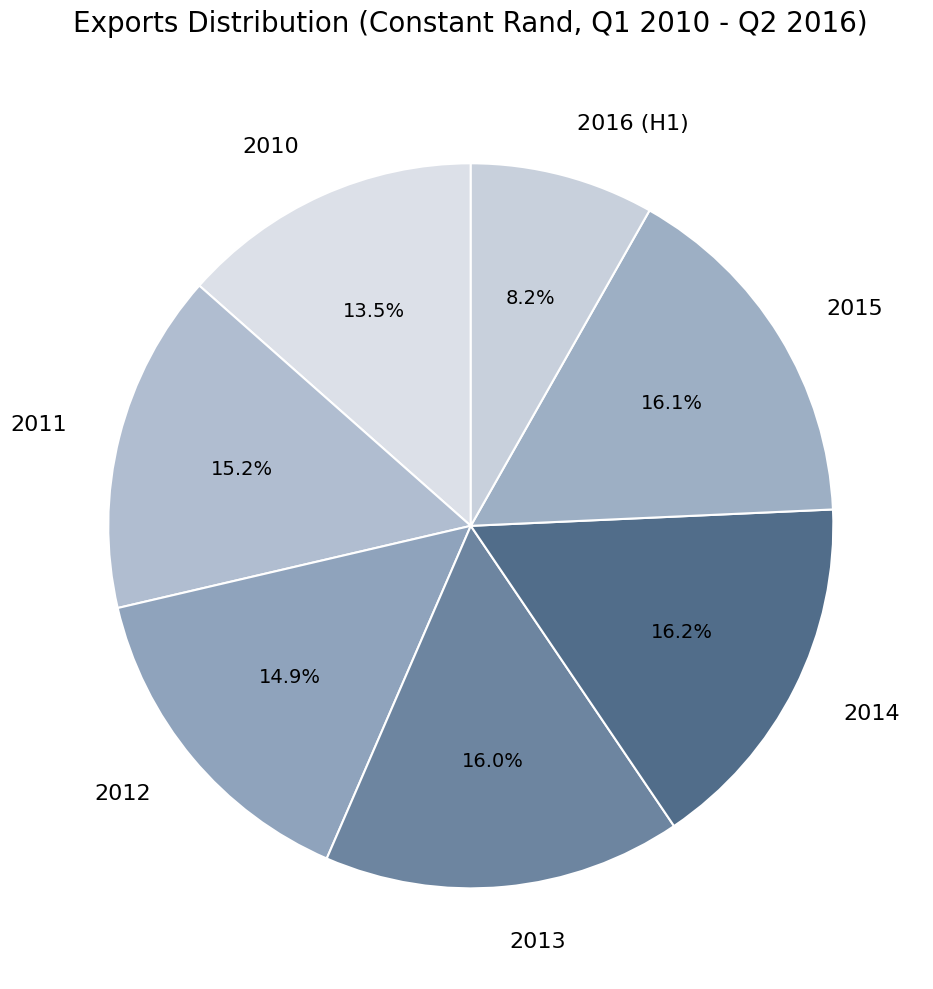

To the nearest percent, what is the average slice percentage?

14%